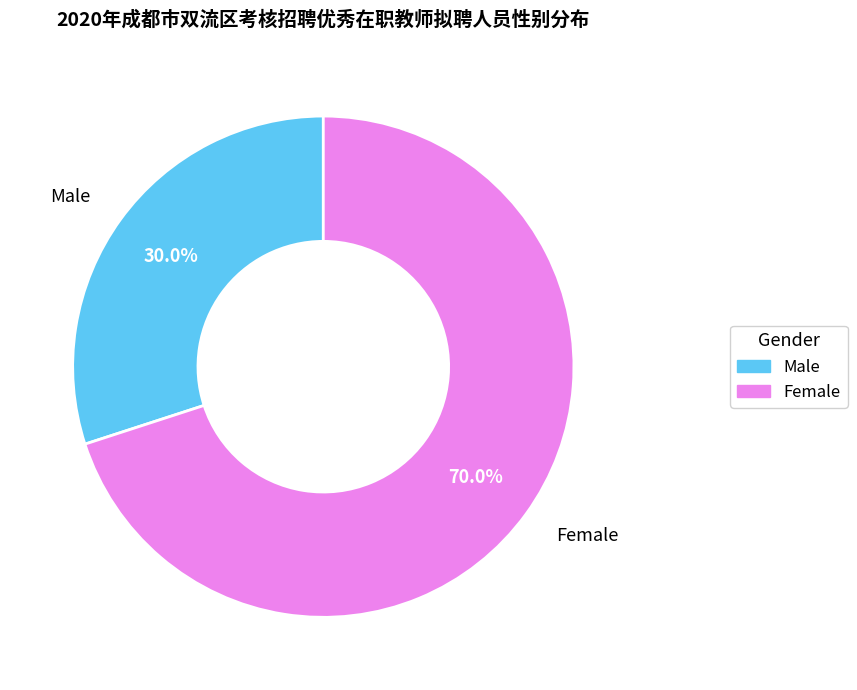

What is the smallest slice in the pie chart?

Male